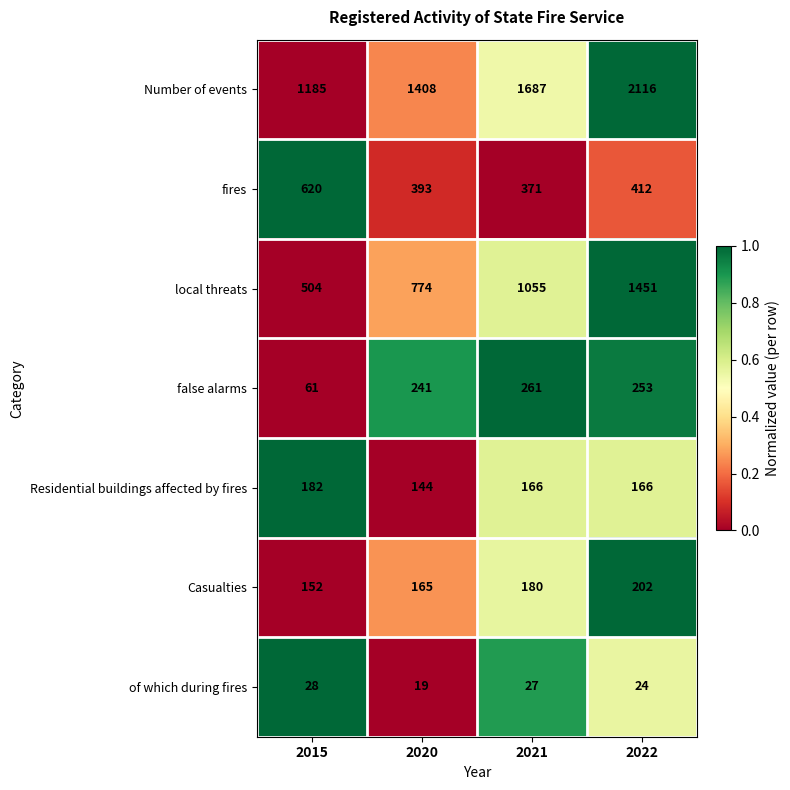

Which label corresponds to the smallest value in the chart?

2020